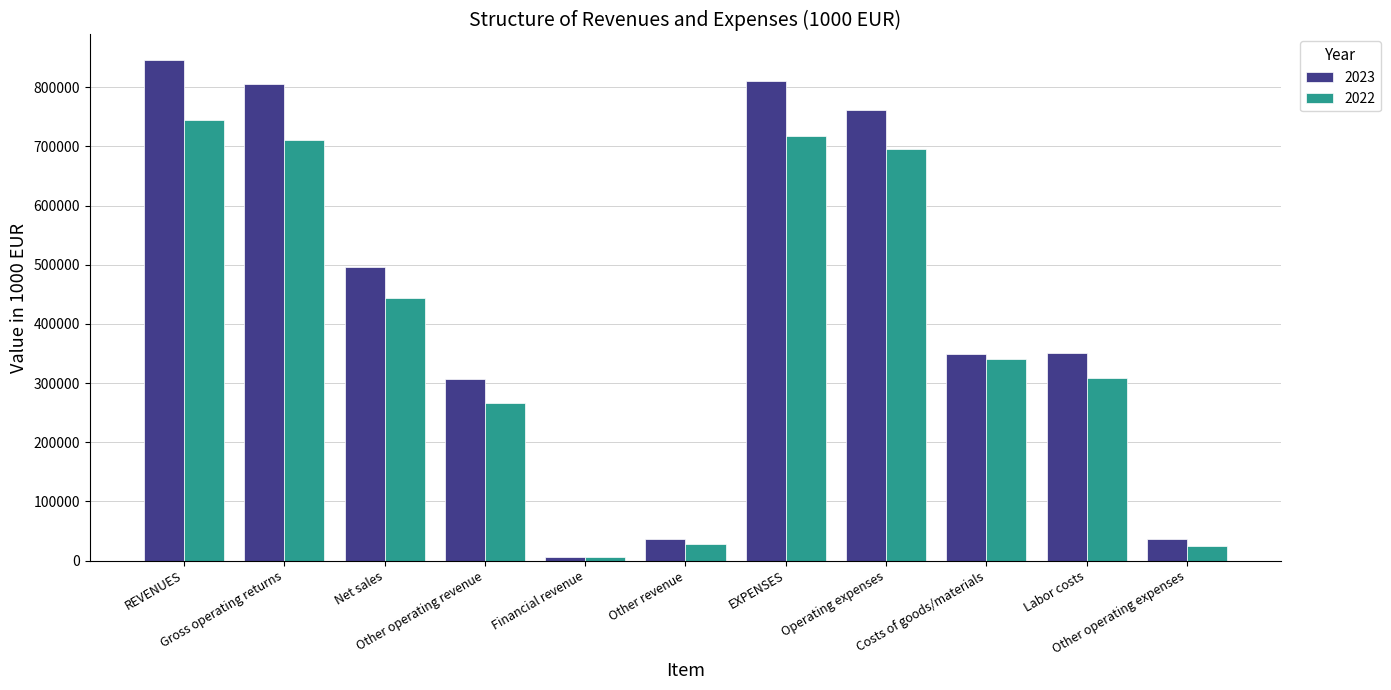

What value does the 2023 series have at Costs of goods/materials, to the nearest 100?

349900